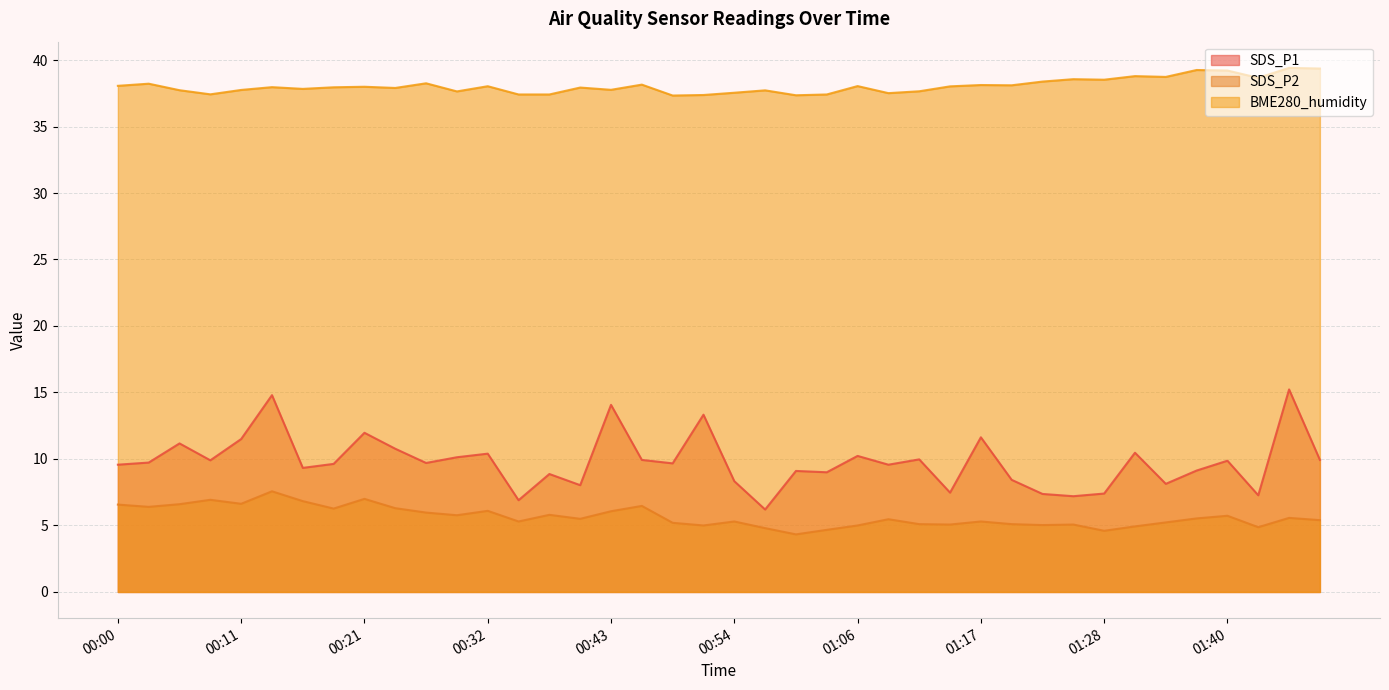

What is the difference between the second highest and second lowest values in the SDS_P1 series?

7.9